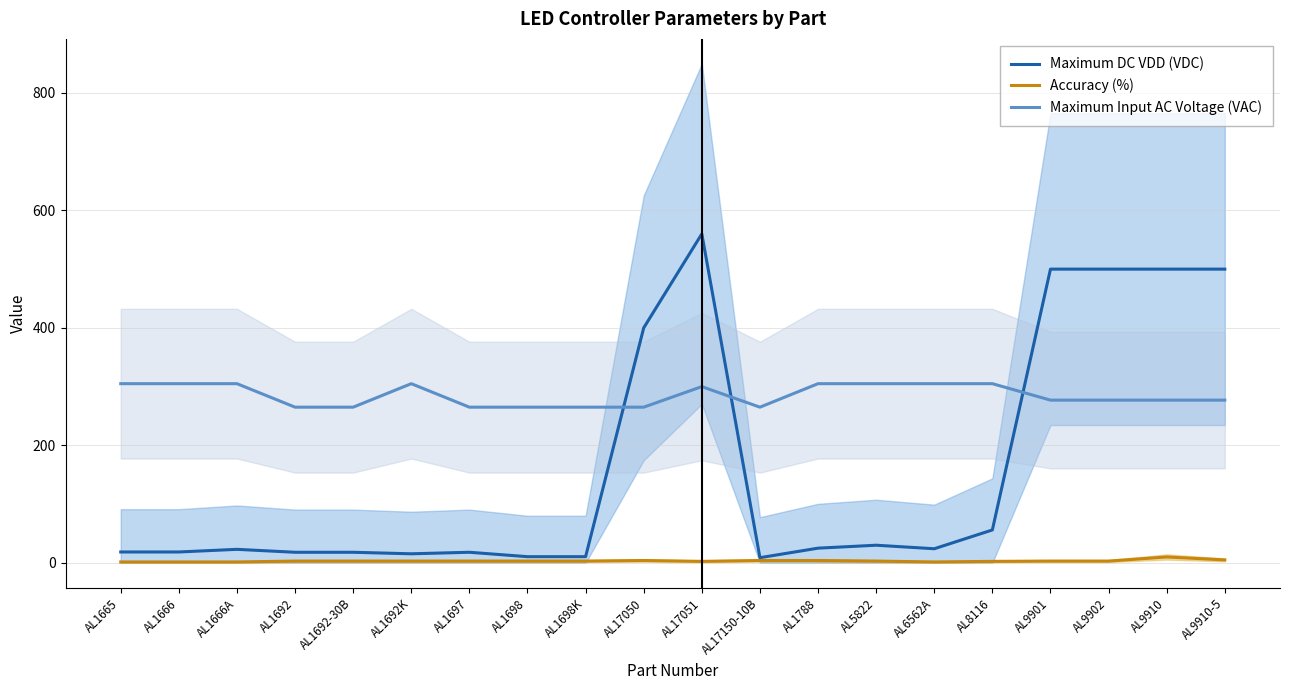

What is the maximum value shown in the chart?

560.0